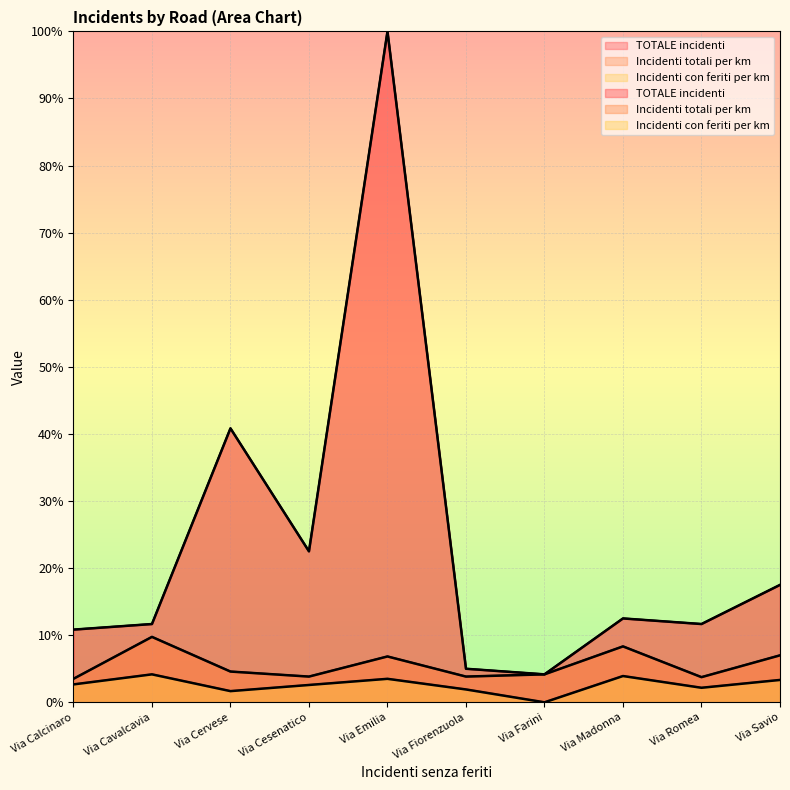

Reading right to left, extract all data points from this chart.

TOTALE incidenti: 17.5	11.7	12.5	4.2	5.0	100.0	22.5	40.8	11.7	10.8
Incidenti totali per km: 7.0	3.8	8.3	4.2	3.8	6.8	3.8	4.6	9.7	3.5
Incidenti con feriti per km: 3.3	2.2	3.9	0.0	1.9	3.5	2.6	1.7	4.2	2.7